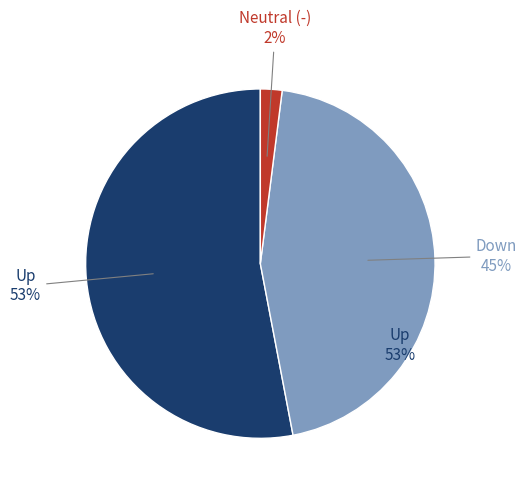

To the nearest percent, what is the difference between the largest and smallest slice percentages?

51%